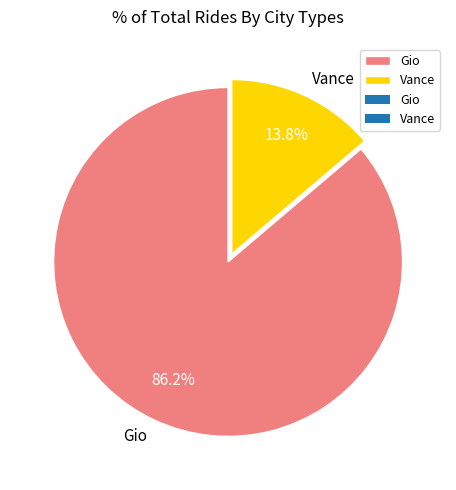

The Vance slice represents 22% of the pie. True or false?

False